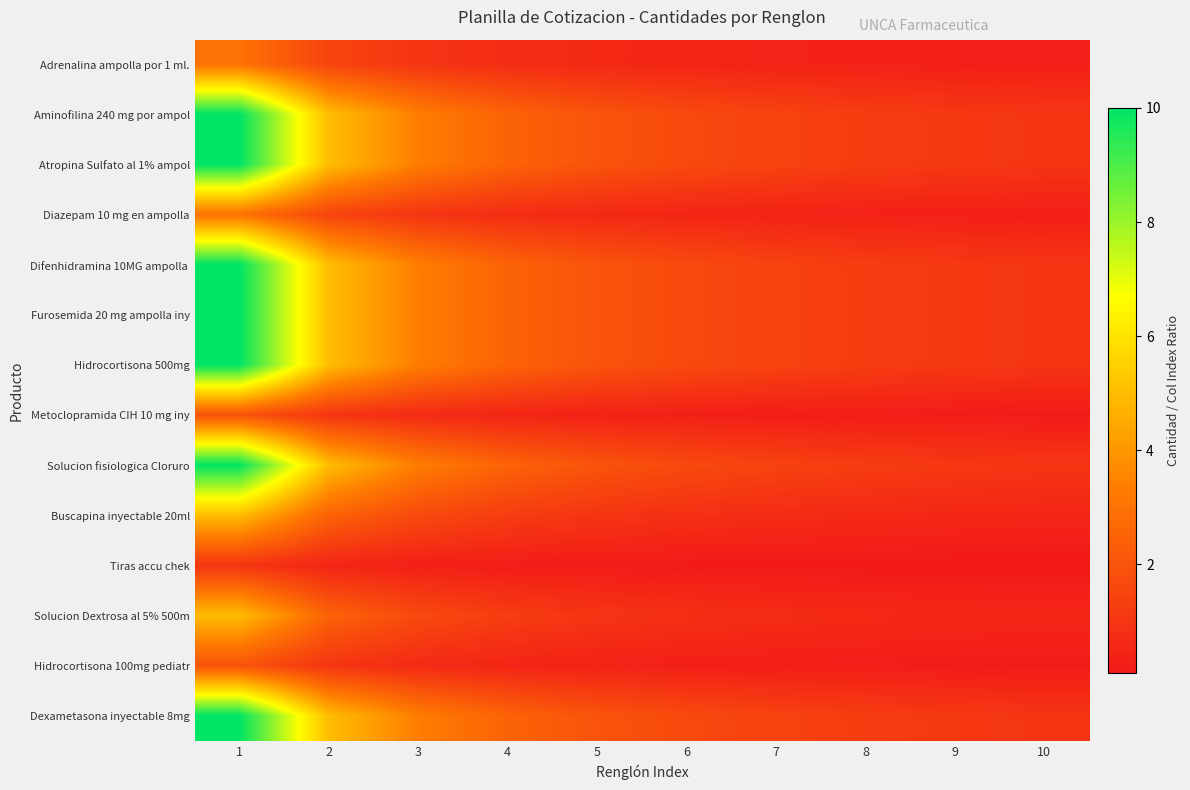

At which category is the sum across all series the highest?

1